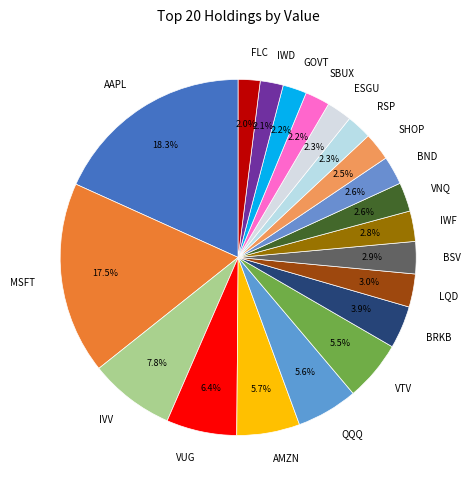

Which category has the biggest portion of the pie?

AAPL